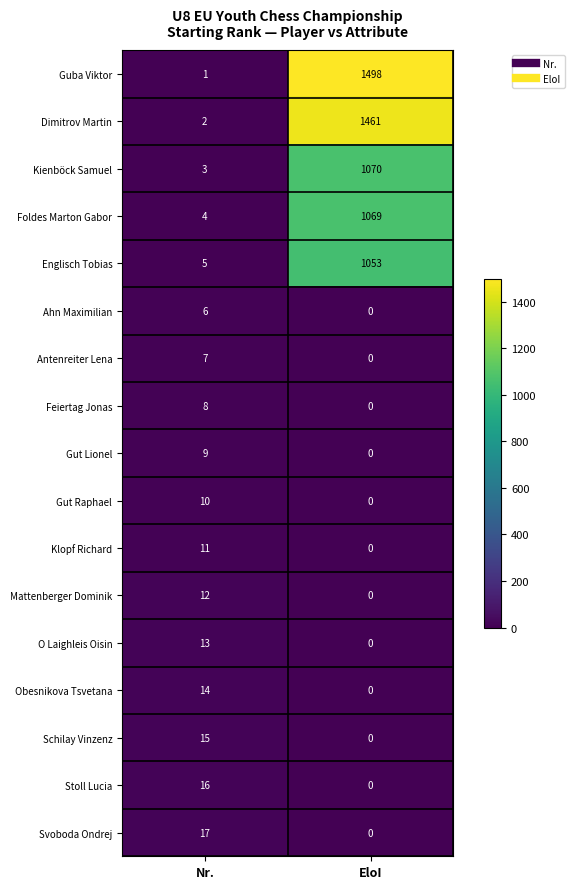

What is the sum of all Englisch Tobias values?

1058